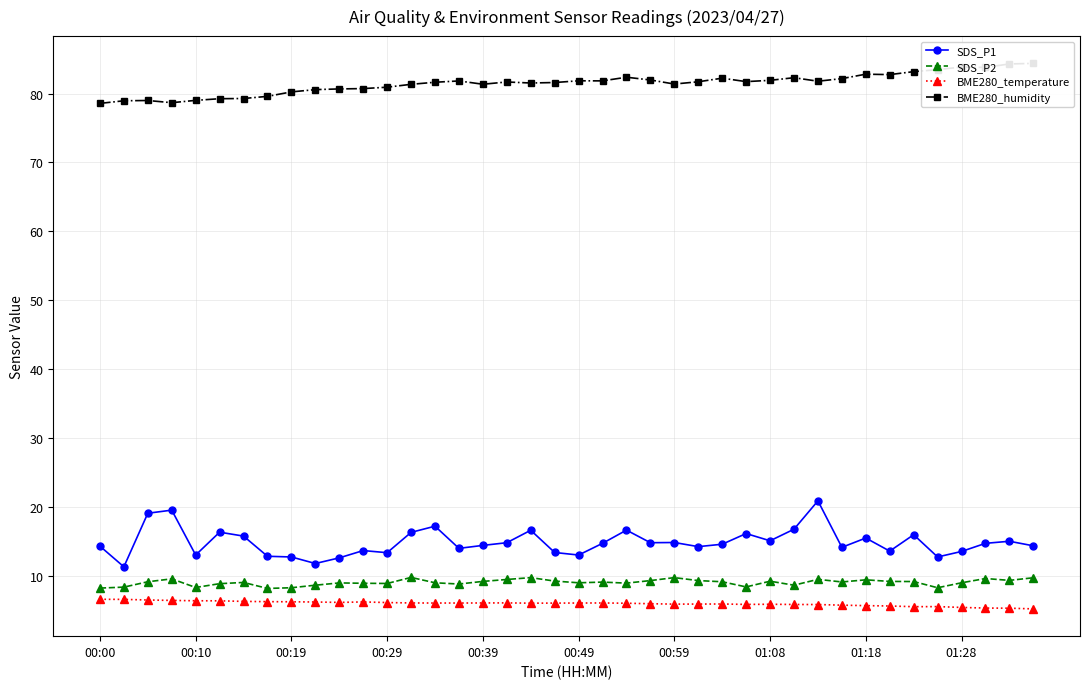

How many lines are shown in the chart?

4